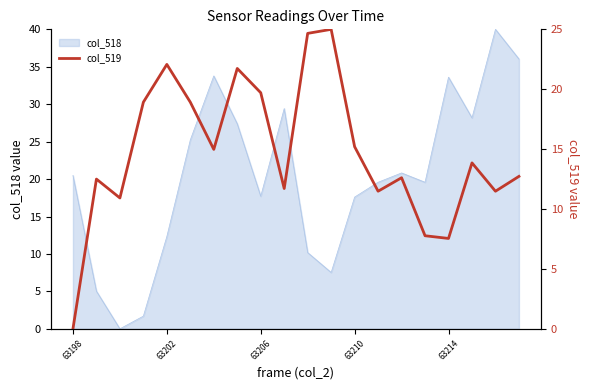

Which label corresponds to the smallest value in the chart?

63198